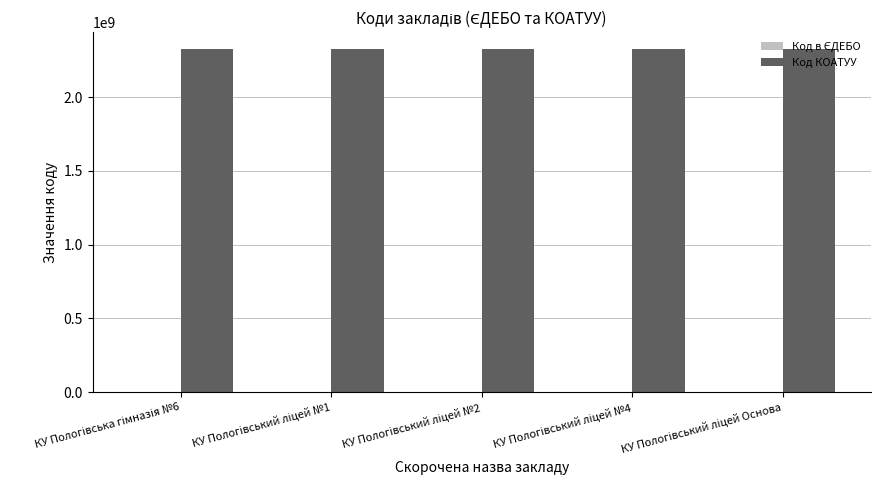

Which series has the largest total across all categories?

Код КОАТУУ